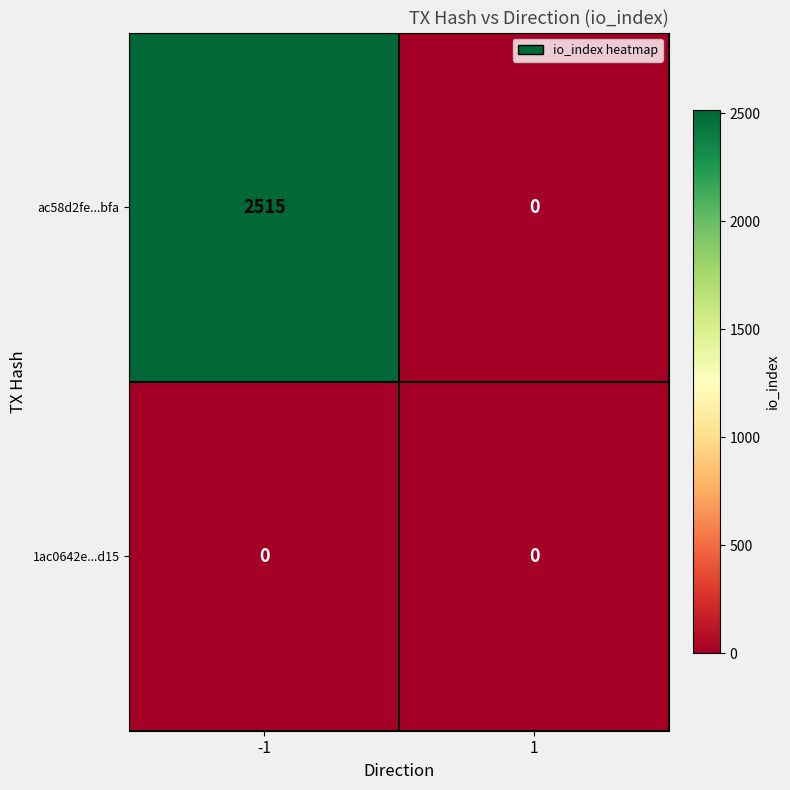

True or false: 1ac0642e...d15 has a value of 0 at -1.

True